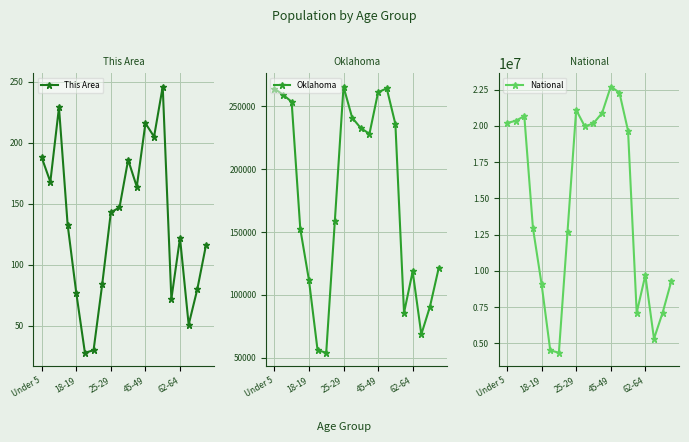

What is the minimum value for This Area?

28